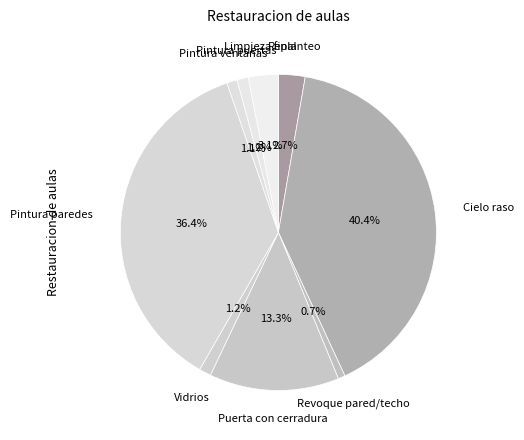

What percentage is NOT represented by Pintura ventanas?

98.9%